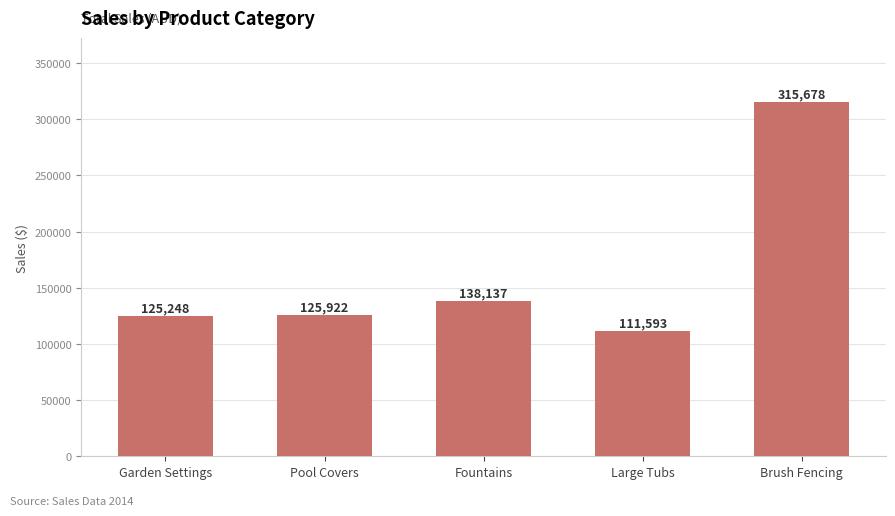

How many categories are shown in the chart?

5